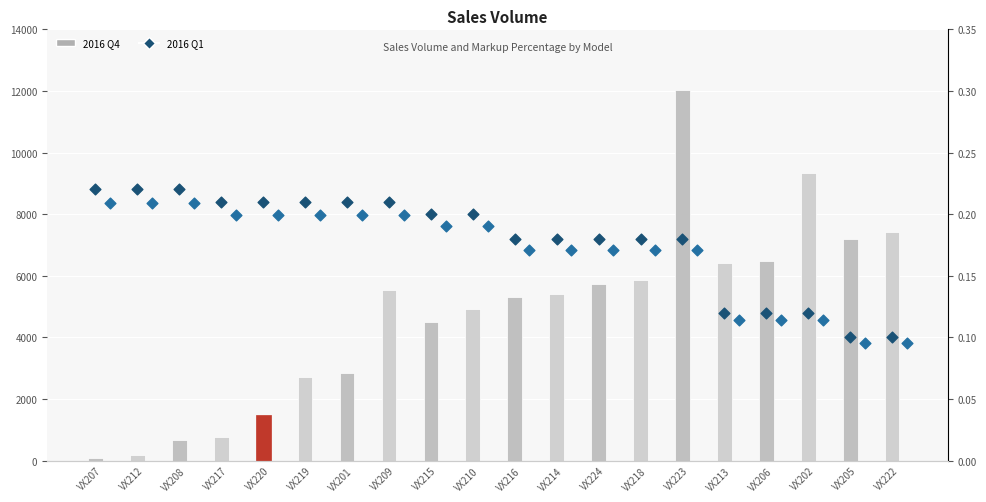

Which series has the widest spread of Y values?

2016 Q4